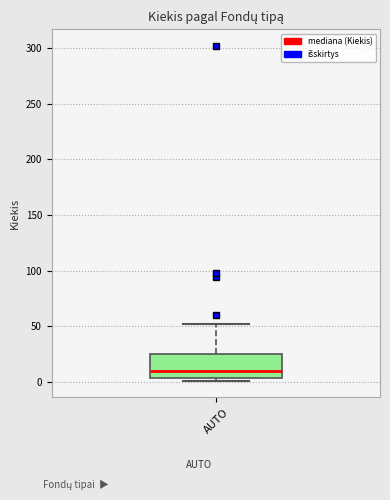

Where does the median line of the box for AUTO sit on the y-axis? The values are not printed on the chart, so give them approximately, as read against the axis.

10